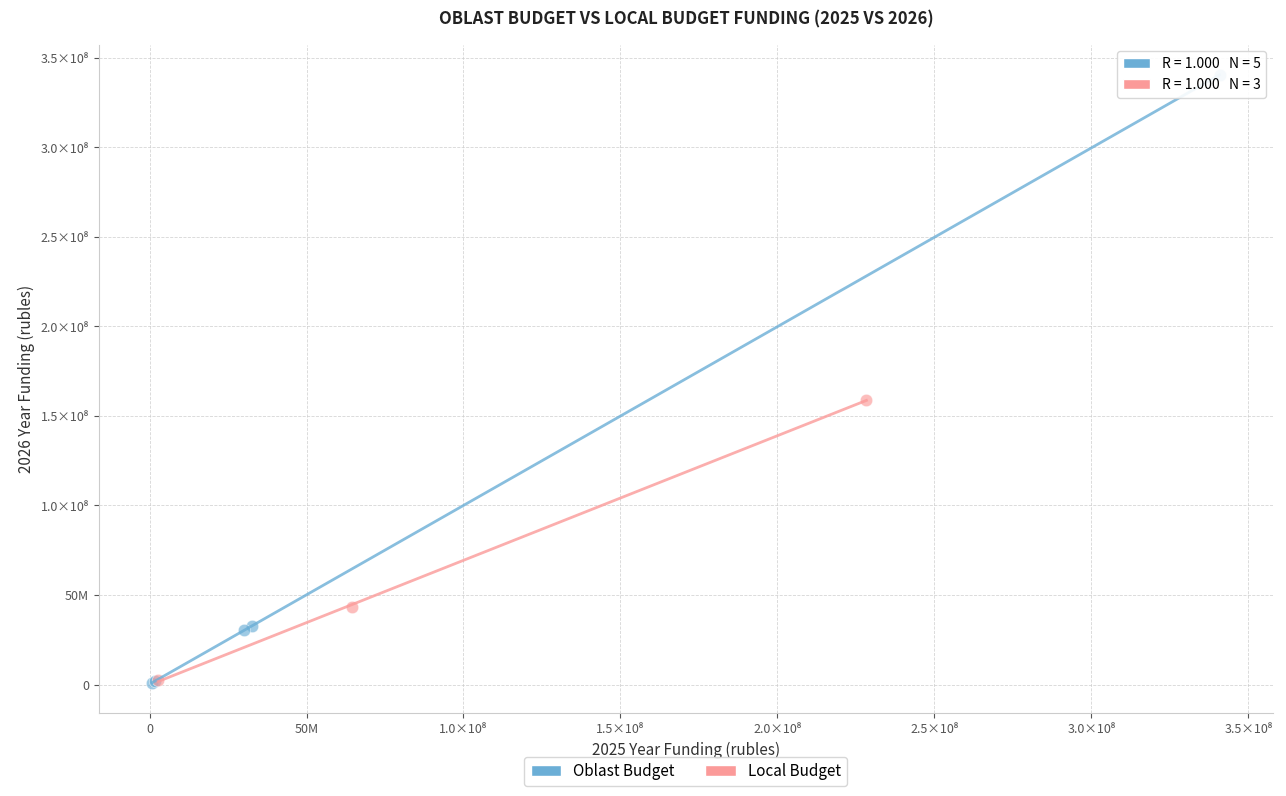

Which series has the largest Y range (max minus min)?

Oblast Budget